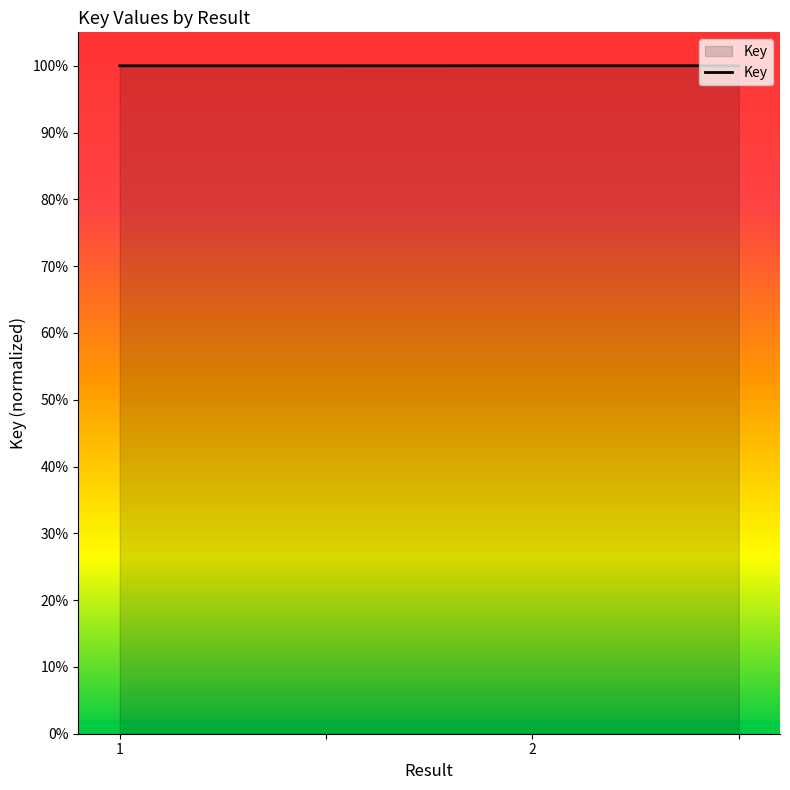

Is this an area chart (filled region under the line)?

Yes